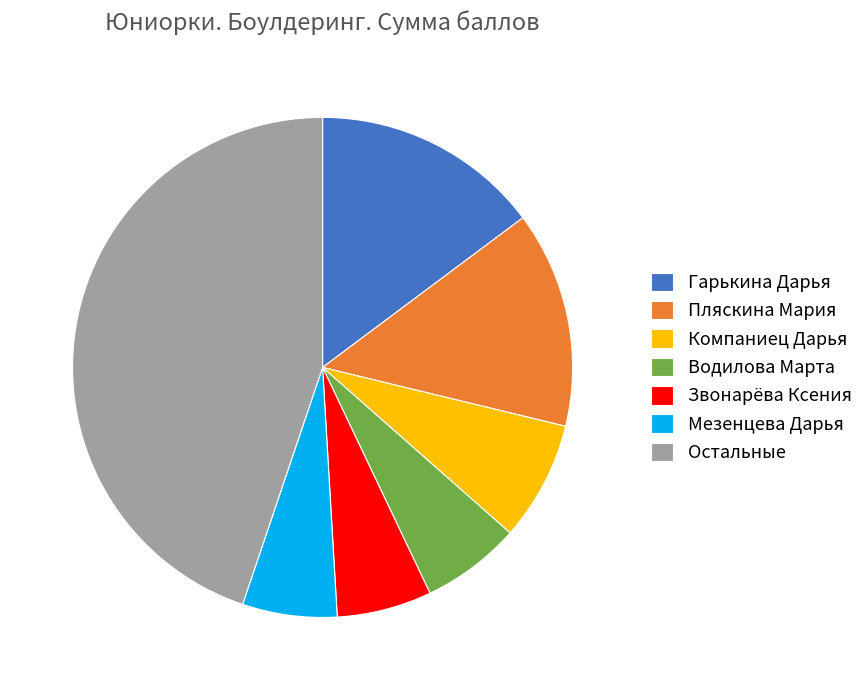

Does any single category account for the majority?

No